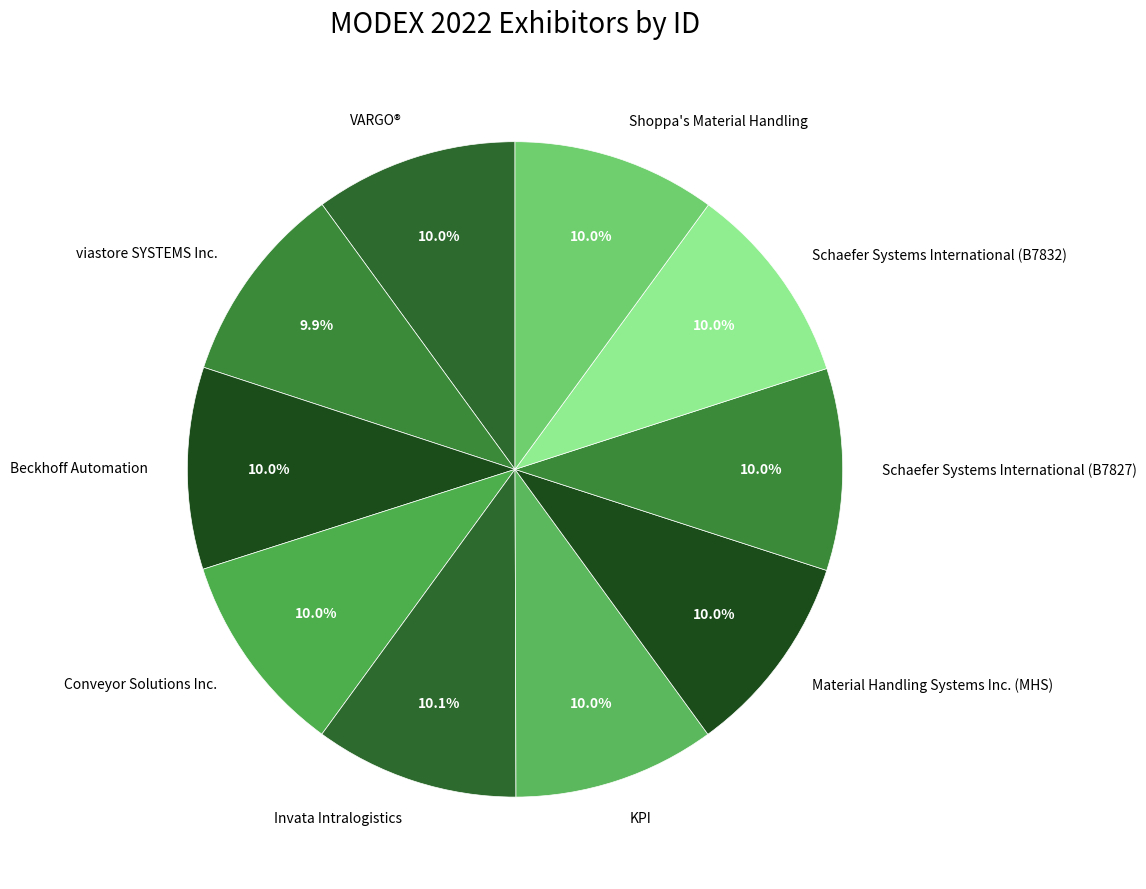

Combined, what portion of the pie is viastore SYSTEMS Inc. and KPI?

19.9%